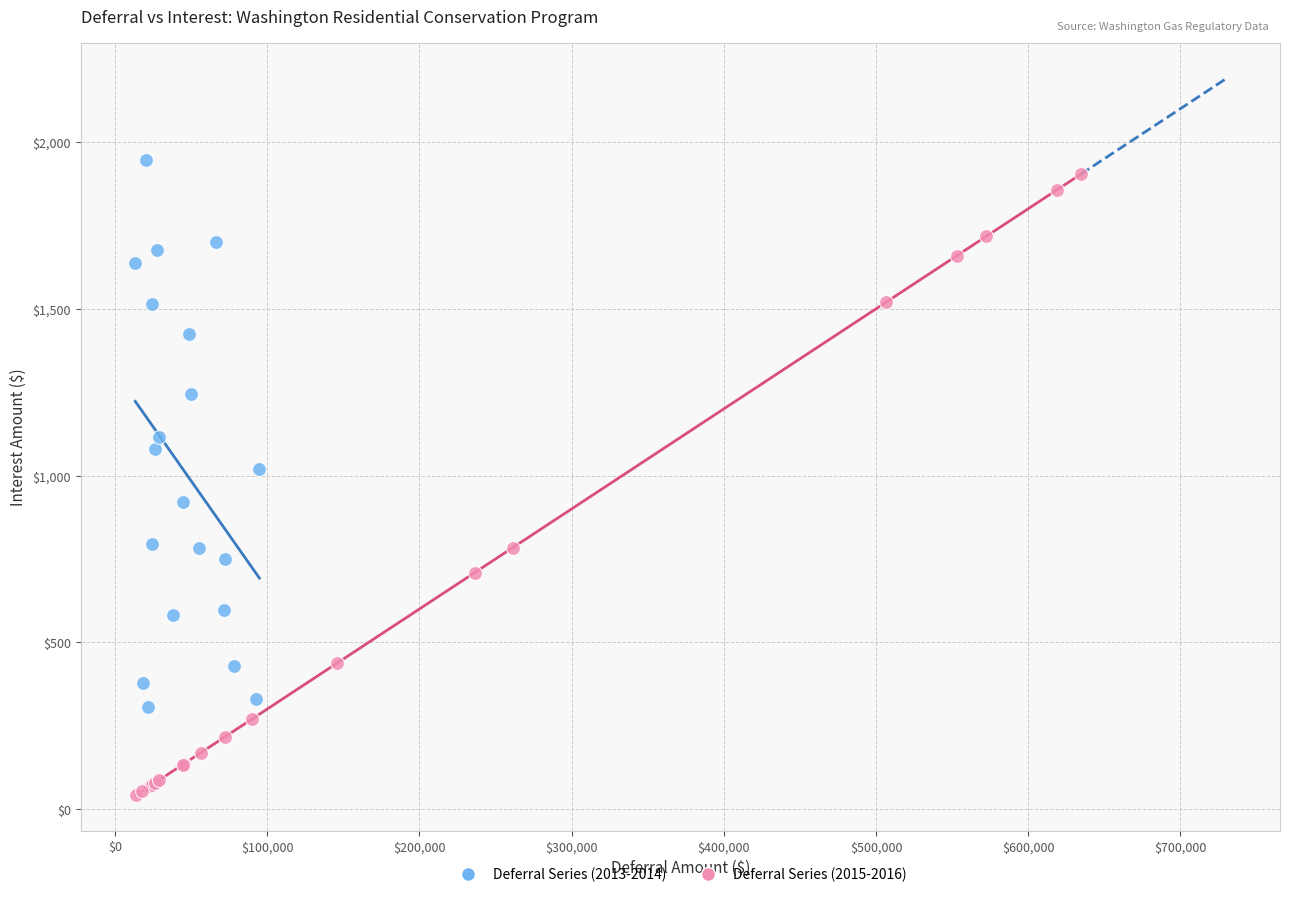

Which series has the largest Y range (max minus min)?

Deferral Series (2015-2016)